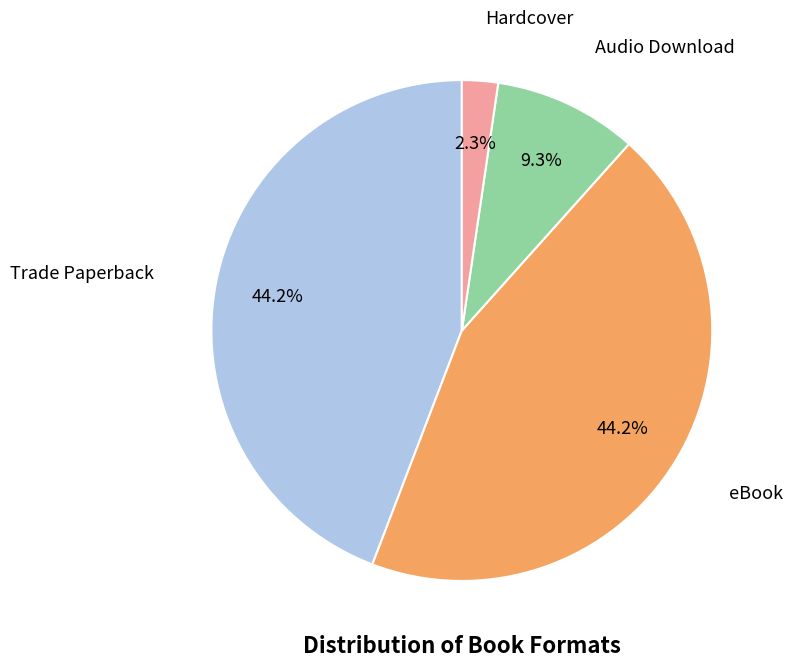

The Hardcover slice represents 2% of the pie. True or false?

True